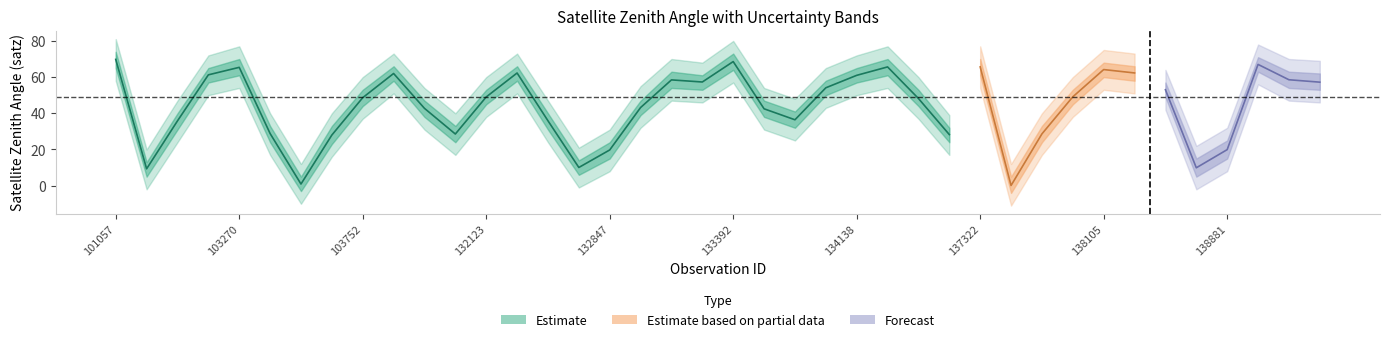

At which category does satz_outer_low reach its first local valley?

102911